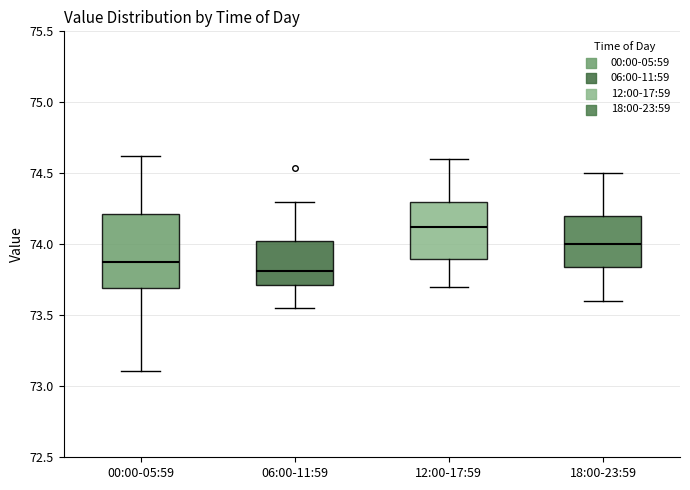

Where is the upper edge of the box for 12:00-17:59 on the y-axis? The values are not printed on the chart, so give them approximately, as read against the axis.

74.30